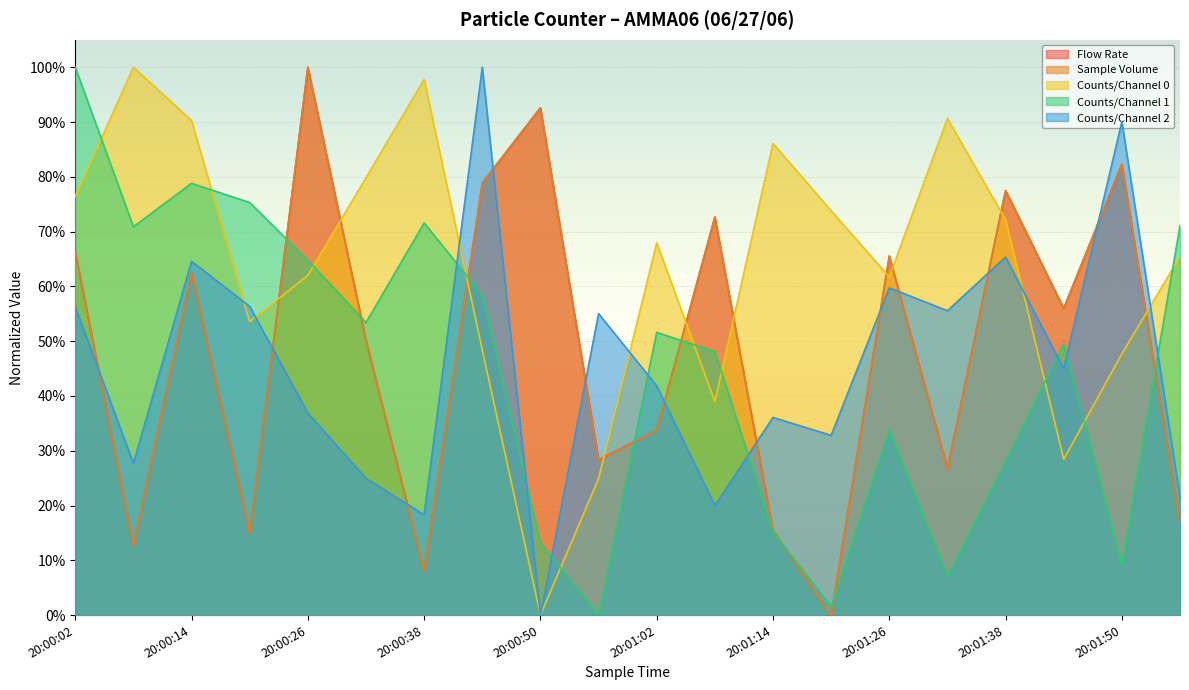

Reading left to right, extract all data points from this chart.

Flow Rate: 0.7	0.1	0.6	0.2	1.0	0.5	0.1	0.8	0.9	0.3	0.3	0.7	0.2	0.0	0.7	0.3	0.8	0.6	0.8	0.2
Sample Volume: 0.7	0.1	0.6	0.2	1.0	0.5	0.1	0.8	0.9	0.3	0.3	0.7	0.2	0.0	0.7	0.3	0.8	0.6	0.8	0.2
Counts/Channel 0: 0.8	1.0	0.9	0.5	0.6	0.8	1.0	0.5	0.0	0.2	0.7	0.4	0.9	0.7	0.6	0.9	0.7	0.3	0.5	0.7
Counts/Channel 1: 1.0	0.7	0.8	0.8	0.6	0.5	0.7	0.6	0.1	0.0	0.5	0.5	0.2	0.0	0.3	0.1	0.3	0.5	0.1	0.7
Counts/Channel 2: 0.6	0.3	0.6	0.6	0.4	0.2	0.2	1.0	0.0	0.6	0.4	0.2	0.4	0.3	0.6	0.6	0.7	0.4	0.9	0.2